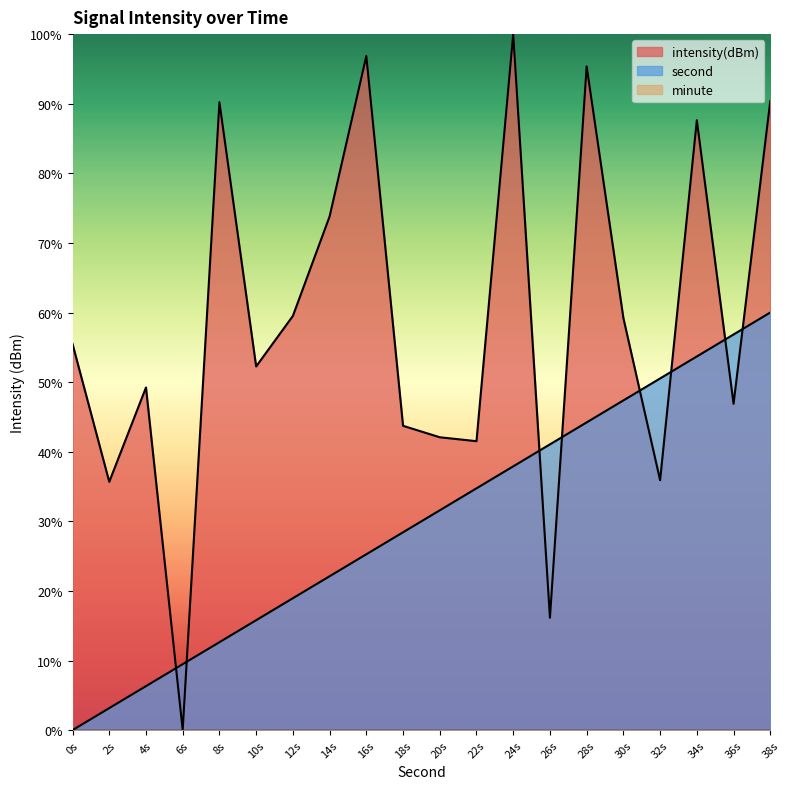

True or false: second has a value of 93.5 at 38s.

False